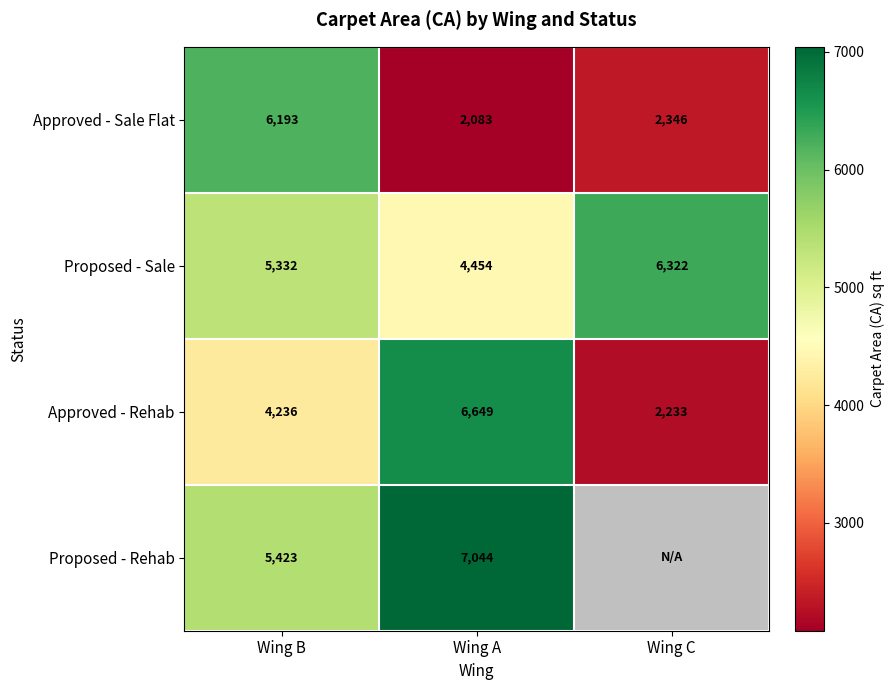

Is the value of Proposed - Sale at Wing A greater than the value of Proposed - Rehab at Wing B?

No